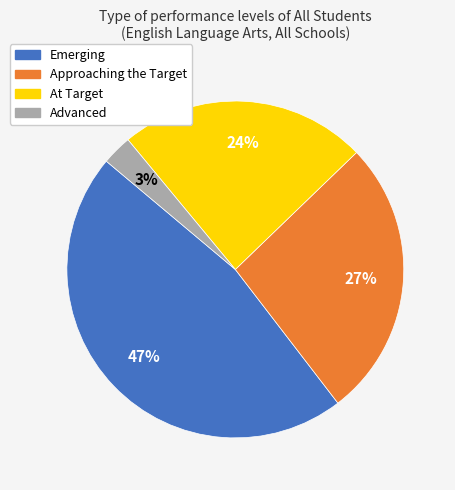

Does any single category account for the majority?

No